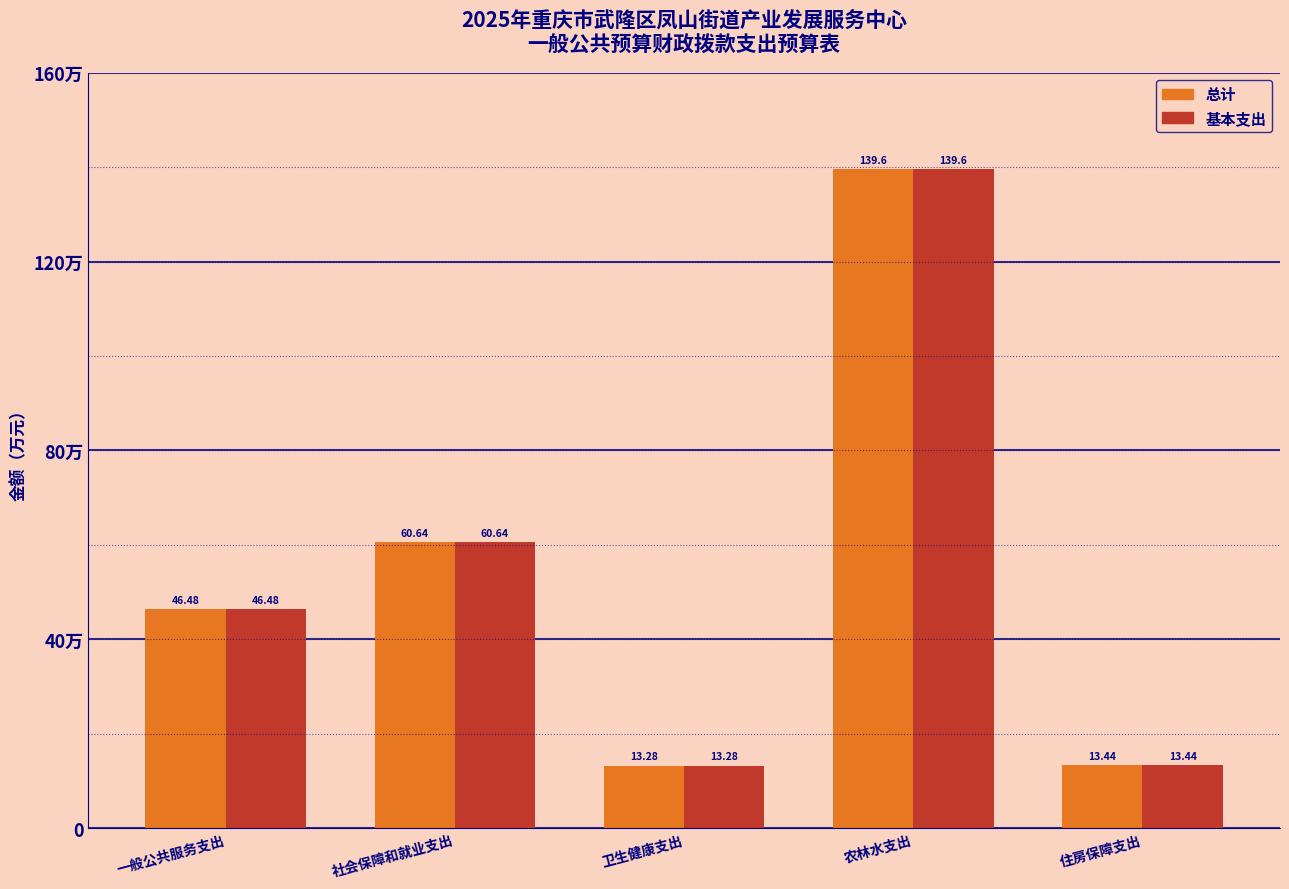

Does the chart contain stacked bars?

No